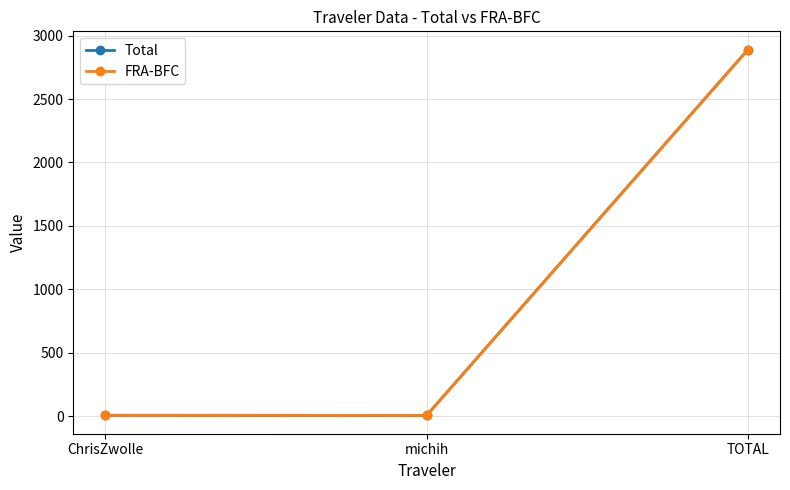

What is the sum of all FRA-BFC values?

2899.0